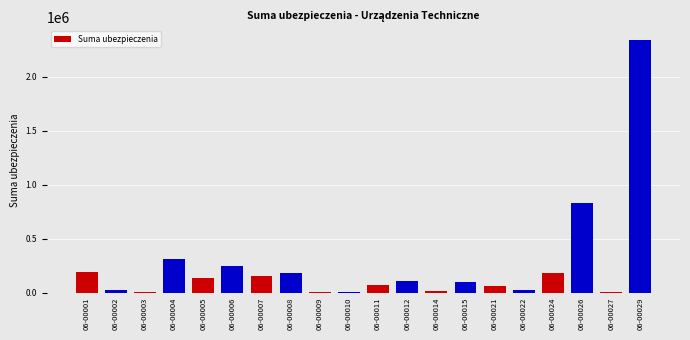

At which label does the data first exceed 106034?

06-00001